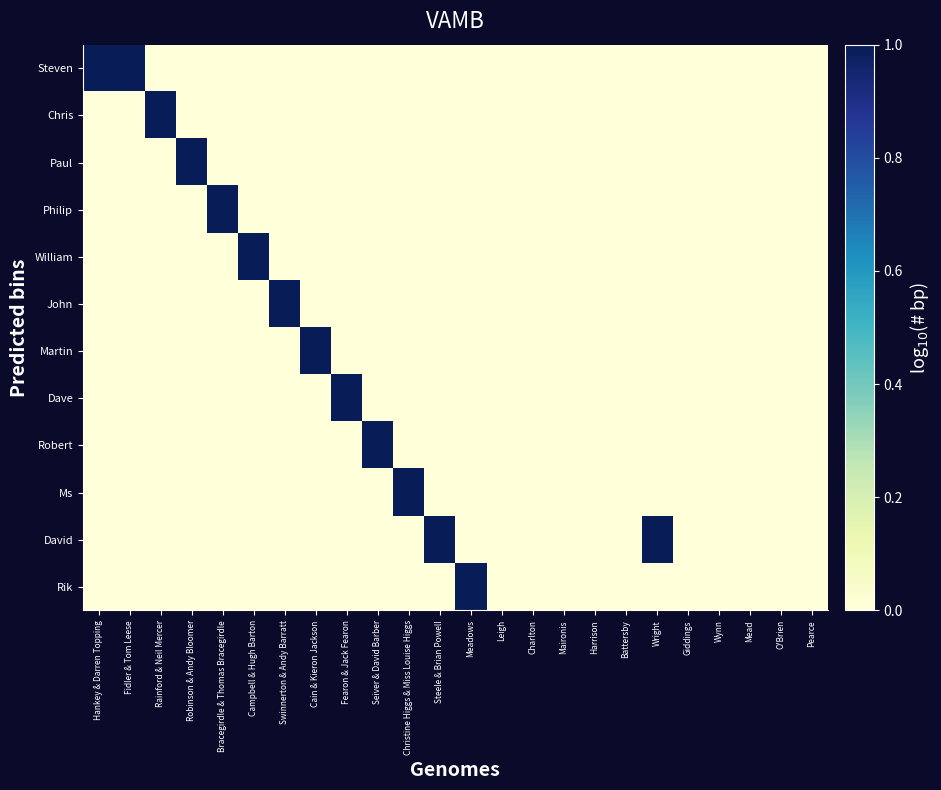

Reading right to left, transcribe all the data shown in this chart.

Steven: Pearce=0	O'Brien=0	Mead=0	Wynn=0	Giddings=0	Wright=0	Battersby=0	Harrison=0	Maironis=0	Charlton=0	Leigh=0	Meadows=0	Steele & Brian Powell=0	Christine Higgs & Miss Louise Higgs=0	Seiver & David Barber=0	Fearon & Jack Fearon=0	Cain & Kieron Jackson=0	Swinnerton & Andy Barratt=0	Campbell & Hugh Barton=0	Bracegirdle & Thomas Bracegirdle=0	Robinson & Andy Bloomer=0	Rainford & Neil Mercer=0	Fidler & Tom Leese=1	Hankey & Darren Topping=1
Chris: Pearce=0	O'Brien=0	Mead=0	Wynn=0	Giddings=0	Wright=0	Battersby=0	Harrison=0	Maironis=0	Charlton=0	Leigh=0	Meadows=0	Steele & Brian Powell=0	Christine Higgs & Miss Louise Higgs=0	Seiver & David Barber=0	Fearon & Jack Fearon=0	Cain & Kieron Jackson=0	Swinnerton & Andy Barratt=0	Campbell & Hugh Barton=0	Bracegirdle & Thomas Bracegirdle=0	Robinson & Andy Bloomer=0	Rainford & Neil Mercer=1	Fidler & Tom Leese=0	Hankey & Darren Topping=0
Paul: Pearce=0	O'Brien=0	Mead=0	Wynn=0	Giddings=0	Wright=0	Battersby=0	Harrison=0	Maironis=0	Charlton=0	Leigh=0	Meadows=0	Steele & Brian Powell=0	Christine Higgs & Miss Louise Higgs=0	Seiver & David Barber=0	Fearon & Jack Fearon=0	Cain & Kieron Jackson=0	Swinnerton & Andy Barratt=0	Campbell & Hugh Barton=0	Bracegirdle & Thomas Bracegirdle=0	Robinson & Andy Bloomer=1	Rainford & Neil Mercer=0	Fidler & Tom Leese=0	Hankey & Darren Topping=0
Philip: Pearce=0	O'Brien=0	Mead=0	Wynn=0	Giddings=0	Wright=0	Battersby=0	Harrison=0	Maironis=0	Charlton=0	Leigh=0	Meadows=0	Steele & Brian Powell=0	Christine Higgs & Miss Louise Higgs=0	Seiver & David Barber=0	Fearon & Jack Fearon=0	Cain & Kieron Jackson=0	Swinnerton & Andy Barratt=0	Campbell & Hugh Barton=0	Bracegirdle & Thomas Bracegirdle=1	Robinson & Andy Bloomer=0	Rainford & Neil Mercer=0	Fidler & Tom Leese=0	Hankey & Darren Topping=0
William: Pearce=0	O'Brien=0	Mead=0	Wynn=0	Giddings=0	Wright=0	Battersby=0	Harrison=0	Maironis=0	Charlton=0	Leigh=0	Meadows=0	Steele & Brian Powell=0	Christine Higgs & Miss Louise Higgs=0	Seiver & David Barber=0	Fearon & Jack Fearon=0	Cain & Kieron Jackson=0	Swinnerton & Andy Barratt=0	Campbell & Hugh Barton=1	Bracegirdle & Thomas Bracegirdle=0	Robinson & Andy Bloomer=0	Rainford & Neil Mercer=0	Fidler & Tom Leese=0	Hankey & Darren Topping=0
John: Pearce=0	O'Brien=0	Mead=0	Wynn=0	Giddings=0	Wright=0	Battersby=0	Harrison=0	Maironis=0	Charlton=0	Leigh=0	Meadows=0	Steele & Brian Powell=0	Christine Higgs & Miss Louise Higgs=0	Seiver & David Barber=0	Fearon & Jack Fearon=0	Cain & Kieron Jackson=0	Swinnerton & Andy Barratt=1	Campbell & Hugh Barton=0	Bracegirdle & Thomas Bracegirdle=0	Robinson & Andy Bloomer=0	Rainford & Neil Mercer=0	Fidler & Tom Leese=0	Hankey & Darren Topping=0
Martin: Pearce=0	O'Brien=0	Mead=0	Wynn=0	Giddings=0	Wright=0	Battersby=0	Harrison=0	Maironis=0	Charlton=0	Leigh=0	Meadows=0	Steele & Brian Powell=0	Christine Higgs & Miss Louise Higgs=0	Seiver & David Barber=0	Fearon & Jack Fearon=0	Cain & Kieron Jackson=1	Swinnerton & Andy Barratt=0	Campbell & Hugh Barton=0	Bracegirdle & Thomas Bracegirdle=0	Robinson & Andy Bloomer=0	Rainford & Neil Mercer=0	Fidler & Tom Leese=0	Hankey & Darren Topping=0
Dave: Pearce=0	O'Brien=0	Mead=0	Wynn=0	Giddings=0	Wright=0	Battersby=0	Harrison=0	Maironis=0	Charlton=0	Leigh=0	Meadows=0	Steele & Brian Powell=0	Christine Higgs & Miss Louise Higgs=0	Seiver & David Barber=0	Fearon & Jack Fearon=1	Cain & Kieron Jackson=0	Swinnerton & Andy Barratt=0	Campbell & Hugh Barton=0	Bracegirdle & Thomas Bracegirdle=0	Robinson & Andy Bloomer=0	Rainford & Neil Mercer=0	Fidler & Tom Leese=0	Hankey & Darren Topping=0
Robert: Pearce=0	O'Brien=0	Mead=0	Wynn=0	Giddings=0	Wright=0	Battersby=0	Harrison=0	Maironis=0	Charlton=0	Leigh=0	Meadows=0	Steele & Brian Powell=0	Christine Higgs & Miss Louise Higgs=0	Seiver & David Barber=1	Fearon & Jack Fearon=0	Cain & Kieron Jackson=0	Swinnerton & Andy Barratt=0	Campbell & Hugh Barton=0	Bracegirdle & Thomas Bracegirdle=0	Robinson & Andy Bloomer=0	Rainford & Neil Mercer=0	Fidler & Tom Leese=0	Hankey & Darren Topping=0
Ms: Pearce=0	O'Brien=0	Mead=0	Wynn=0	Giddings=0	Wright=0	Battersby=0	Harrison=0	Maironis=0	Charlton=0	Leigh=0	Meadows=0	Steele & Brian Powell=0	Christine Higgs & Miss Louise Higgs=1	Seiver & David Barber=0	Fearon & Jack Fearon=0	Cain & Kieron Jackson=0	Swinnerton & Andy Barratt=0	Campbell & Hugh Barton=0	Bracegirdle & Thomas Bracegirdle=0	Robinson & Andy Bloomer=0	Rainford & Neil Mercer=0	Fidler & Tom Leese=0	Hankey & Darren Topping=0
David: Pearce=0	O'Brien=0	Mead=0	Wynn=0	Giddings=0	Wright=1	Battersby=0	Harrison=0	Maironis=0	Charlton=0	Leigh=0	Meadows=0	Steele & Brian Powell=1	Christine Higgs & Miss Louise Higgs=0	Seiver & David Barber=0	Fearon & Jack Fearon=0	Cain & Kieron Jackson=0	Swinnerton & Andy Barratt=0	Campbell & Hugh Barton=0	Bracegirdle & Thomas Bracegirdle=0	Robinson & Andy Bloomer=0	Rainford & Neil Mercer=0	Fidler & Tom Leese=0	Hankey & Darren Topping=0
Rik: Pearce=0	O'Brien=0	Mead=0	Wynn=0	Giddings=0	Wright=0	Battersby=0	Harrison=0	Maironis=0	Charlton=0	Leigh=0	Meadows=1	Steele & Brian Powell=0	Christine Higgs & Miss Louise Higgs=0	Seiver & David Barber=0	Fearon & Jack Fearon=0	Cain & Kieron Jackson=0	Swinnerton & Andy Barratt=0	Campbell & Hugh Barton=0	Bracegirdle & Thomas Bracegirdle=0	Robinson & Andy Bloomer=0	Rainford & Neil Mercer=0	Fidler & Tom Leese=0	Hankey & Darren Topping=0